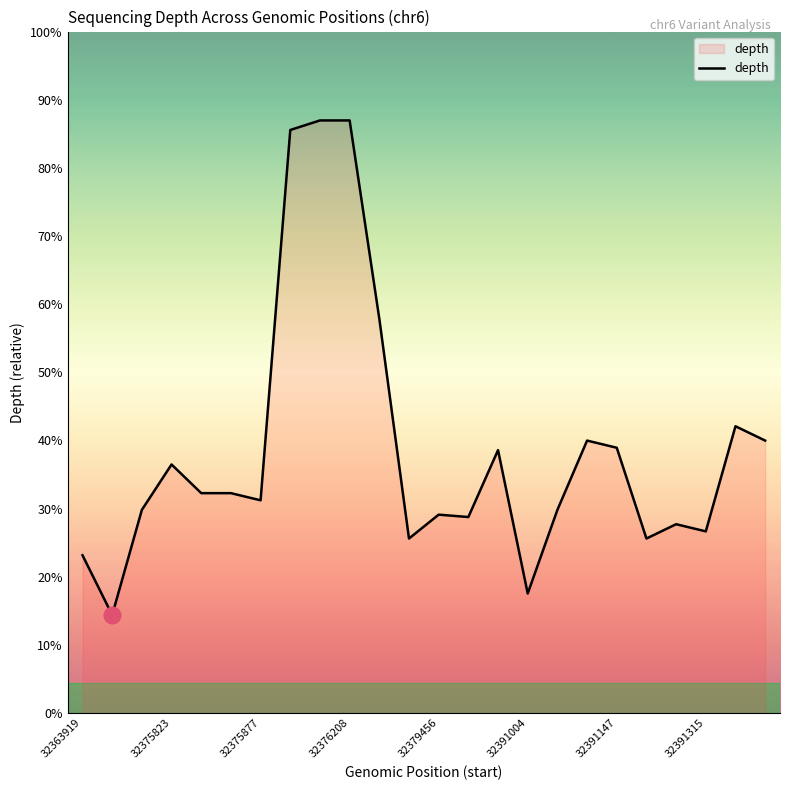

True or false: the data has more than 2 interior local peaks.

True